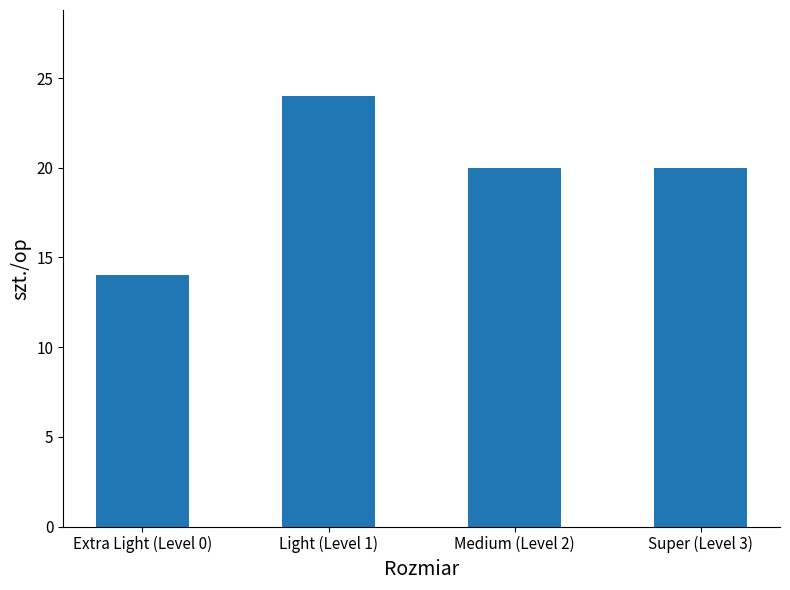

What is the label of the 1st bar from the right?

Super (Level 3)